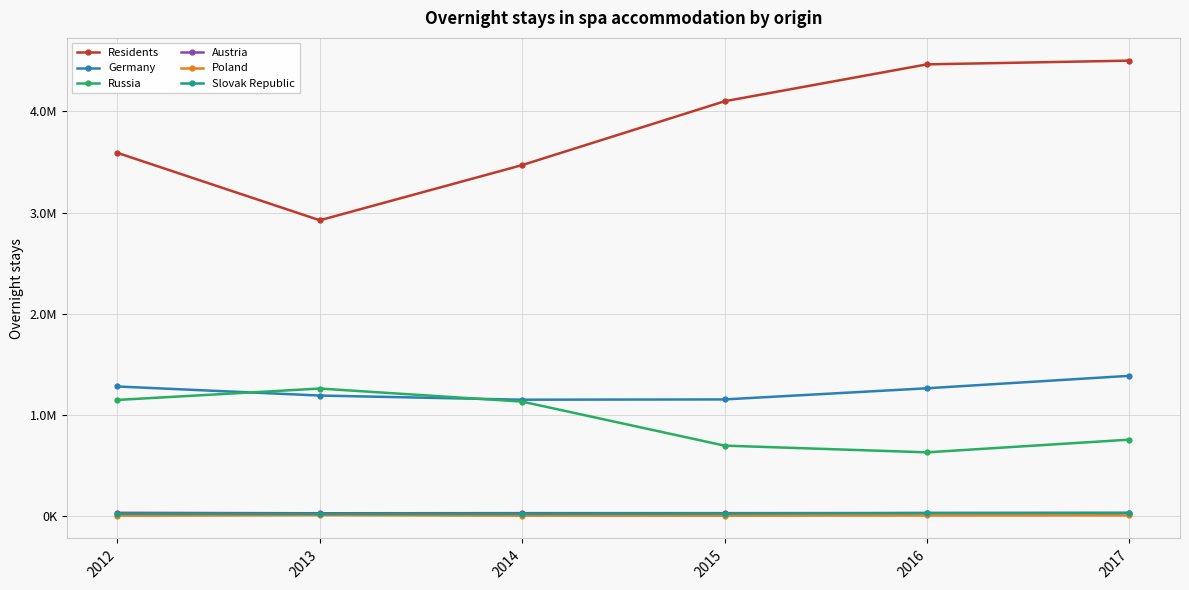

Which category has the lowest value in the Austria series?

2013